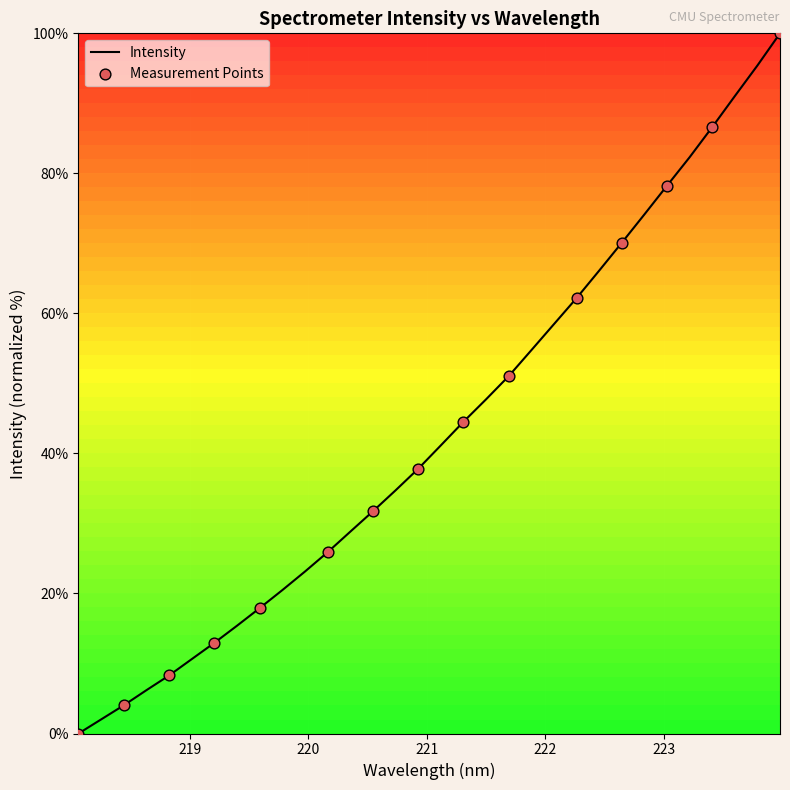

What is the difference between the maximum and minimum values?

100.0